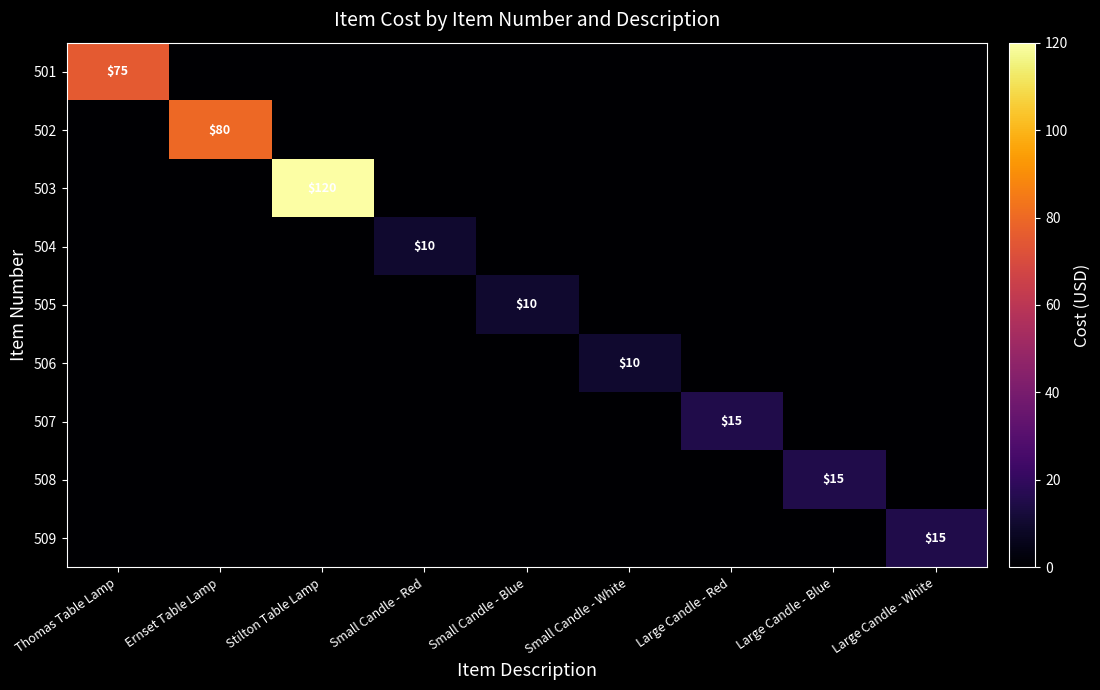

At which category does the chart reach its peak across all series?

Stilton Table Lamp